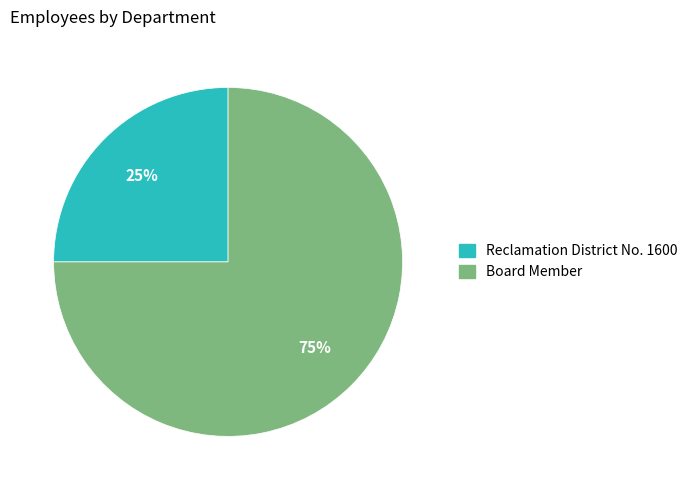

Which category has the smallest portion of the pie?

Reclamation District No. 1600